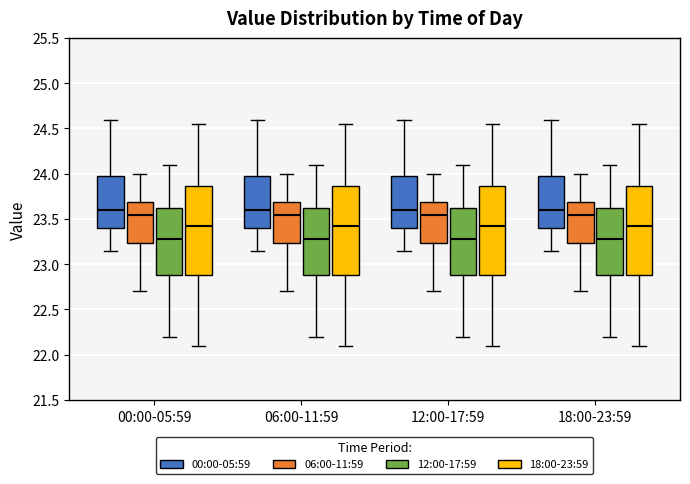

Where does the lower whisker of the box for 12:00-17:59 (18:00-23:59) end on the y-axis? The values are not printed on the chart, so give them approximately, as read against the axis.

22.10